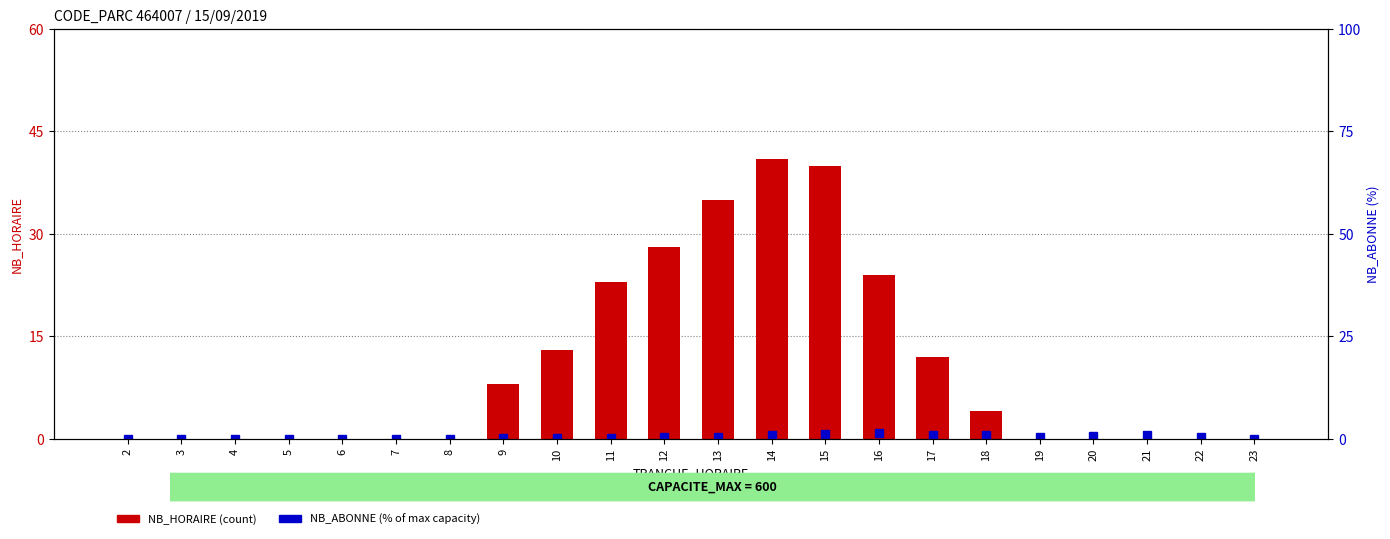

How many groups of bars are there?

22